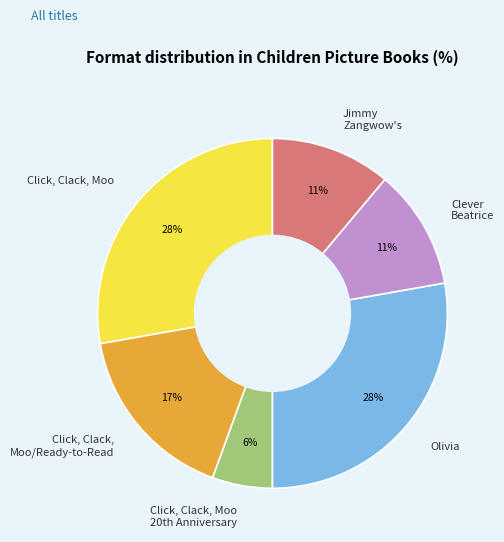

Does any single category account for the majority?

No